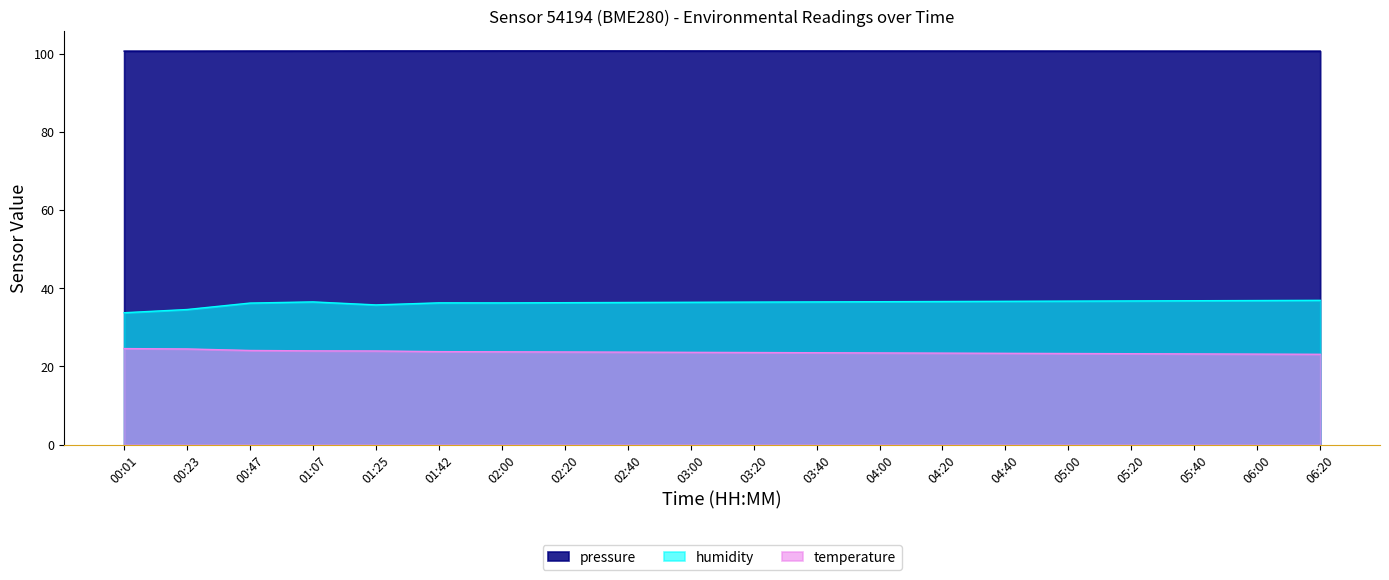

True or false: pressure and temperature intersect in this chart.

False